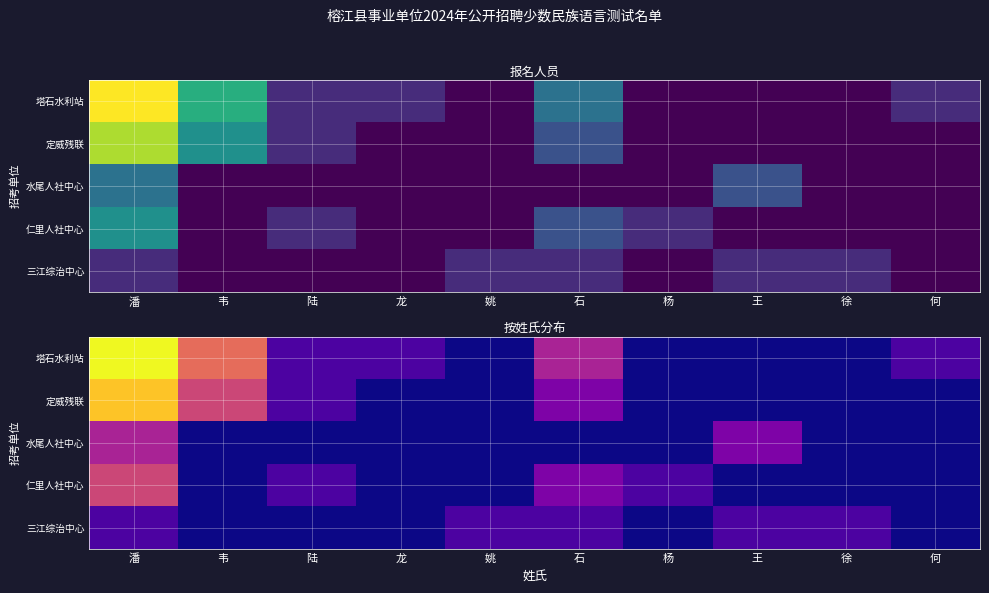

Rank the series by their maximum value, from highest to lowest.

塔石水利站, 定威残联, 仁里人社中心, 水尾人社中心, 三江综治中心